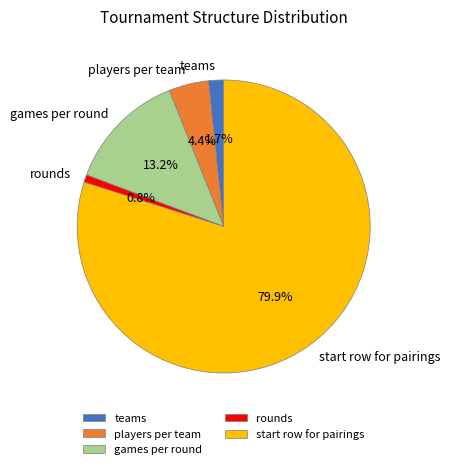

To the nearest percent, what portion does players per team represent?

4%